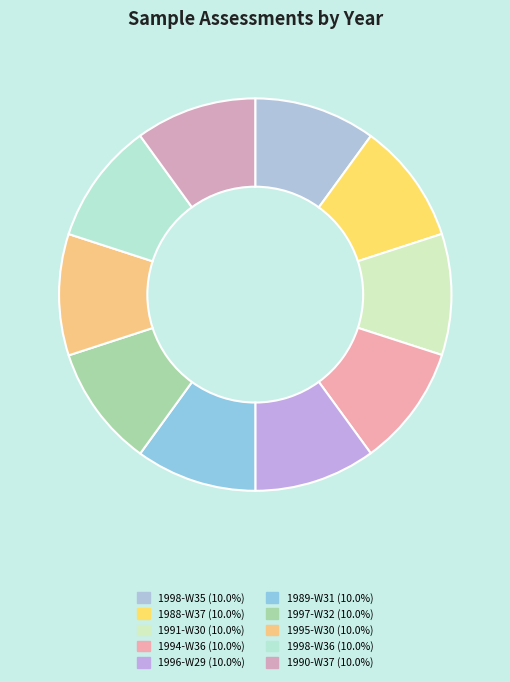

Approximately how many times larger is the value at 1996-W29 compared to 1997-W32?

1.0